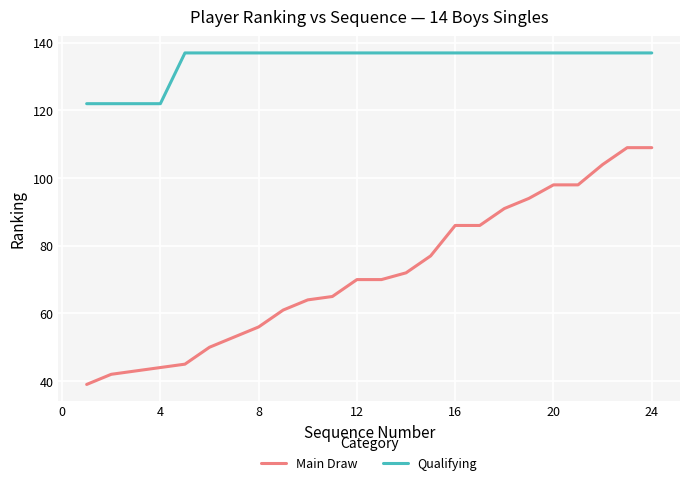

Rank the series by their maximum value, from lowest to highest.

Main Draw, Qualifying